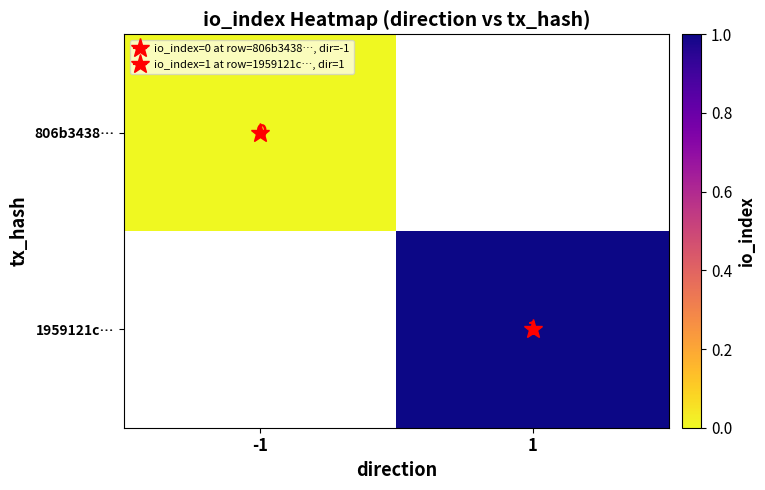

Is it true that 1959121c… equals 1.0 at 1?

True